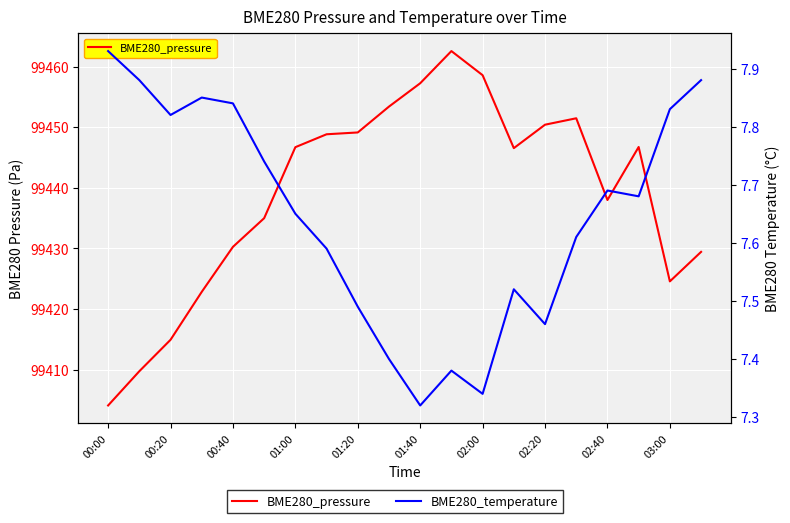

What is the total value across all series at 19?

99437.3